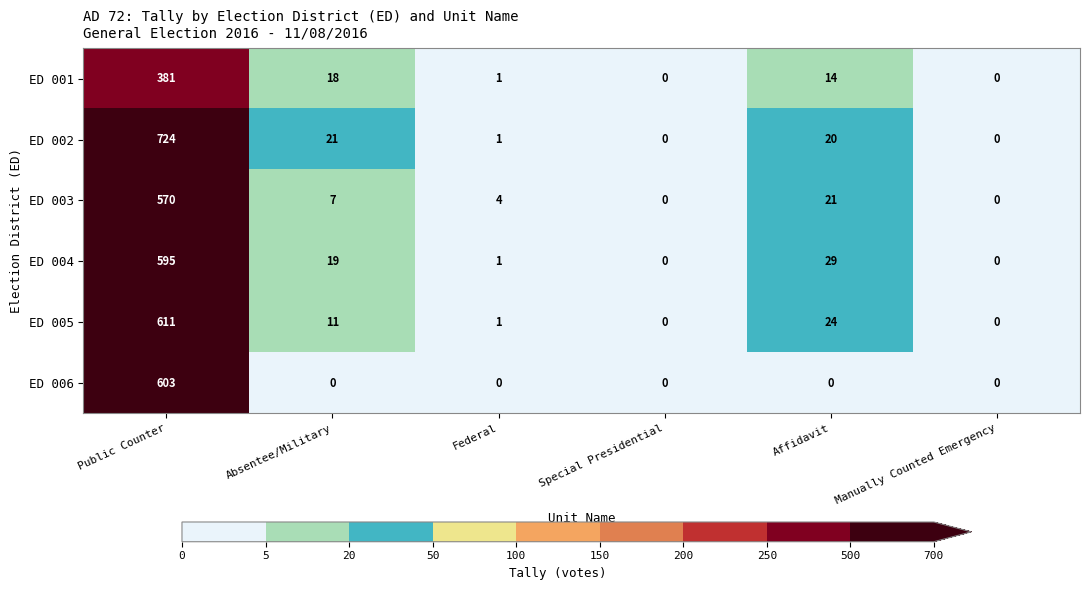

What is the spread (max minus min) of values at Affidavit?

29